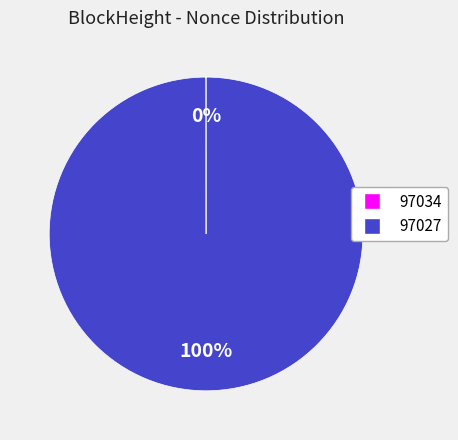

What is the majority slice?

97027